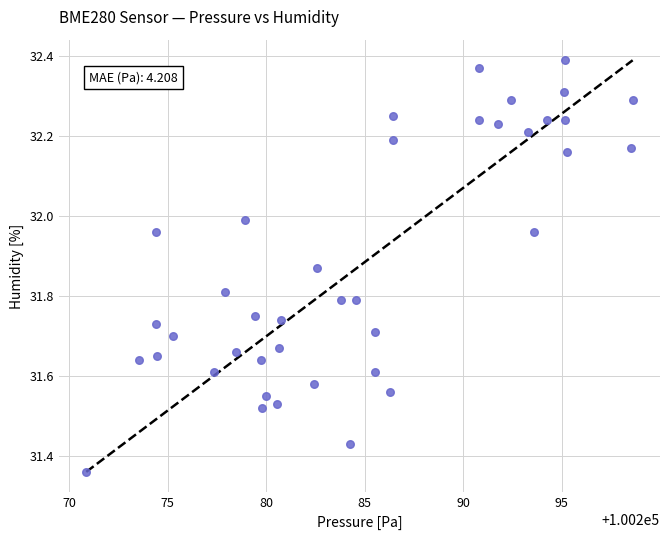

What is the range of X values (max minus min)?

27.7